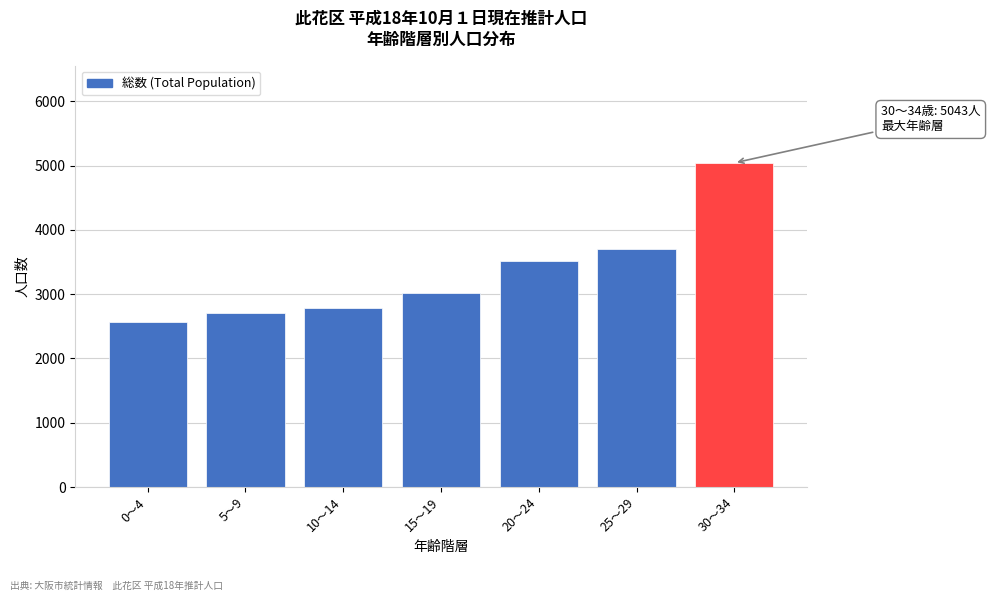

Reading left to right, what are all the values shown in this chart?

2566	2703	2792	3012	3510	3700	5043